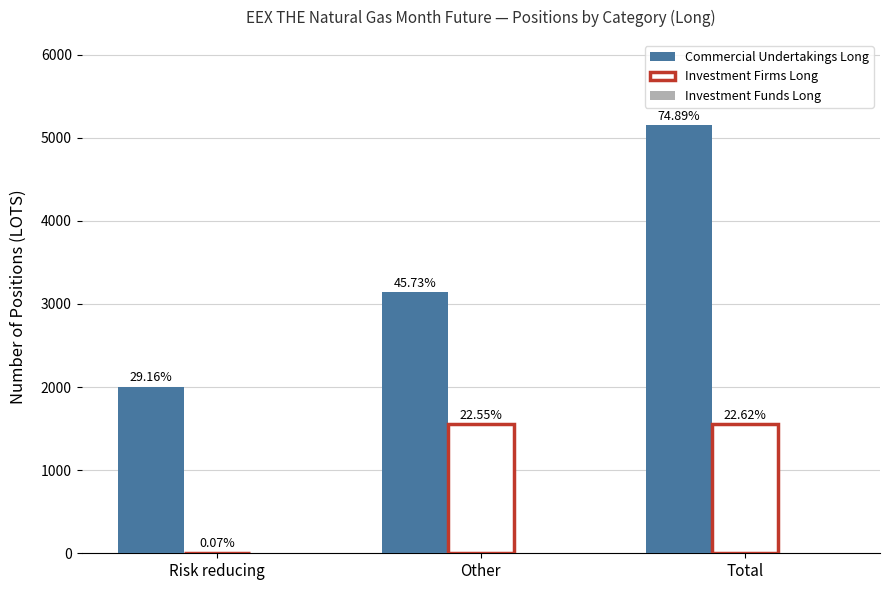

Are the bars grouped side by side (vs. stacked)?

Yes